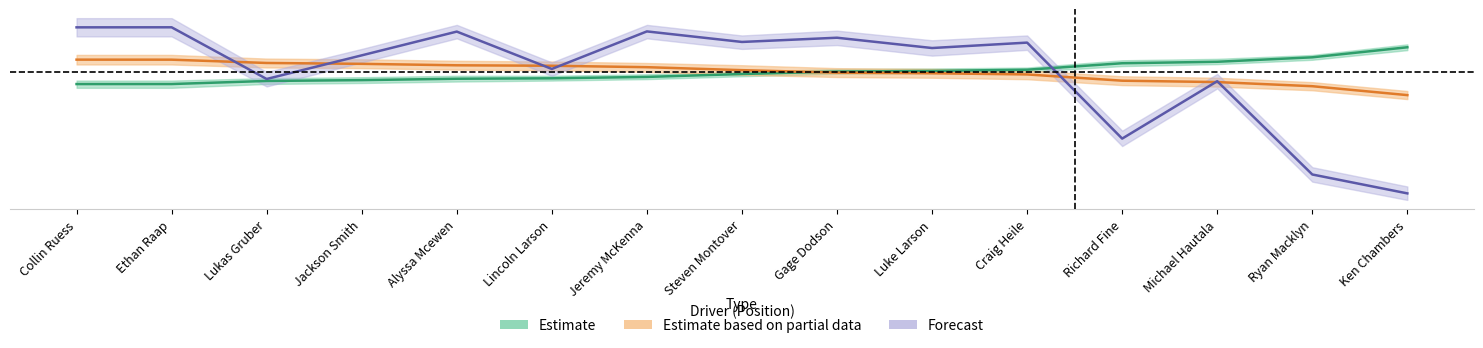

The Best Lap time series shows 64.9 at Alyssa Mcewen. True or false?

True